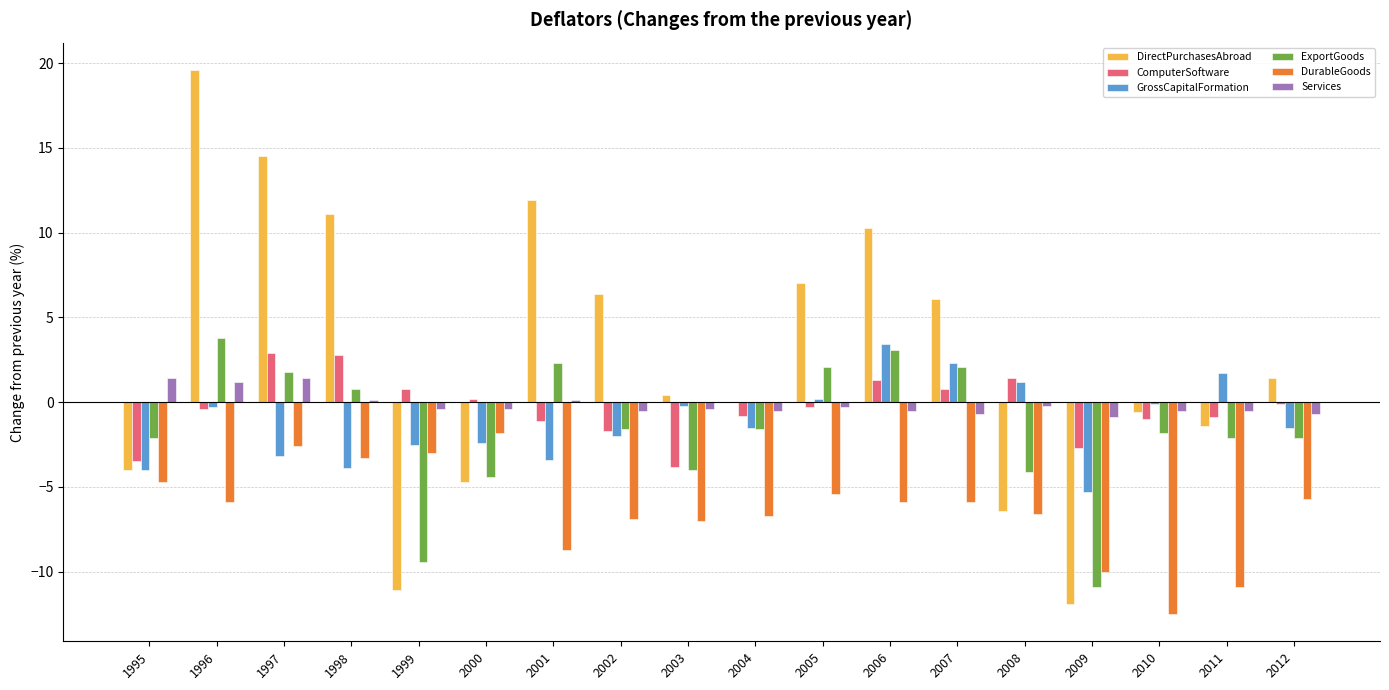

The value of DurableGoods at 2006 is -3.9. True or false?

False